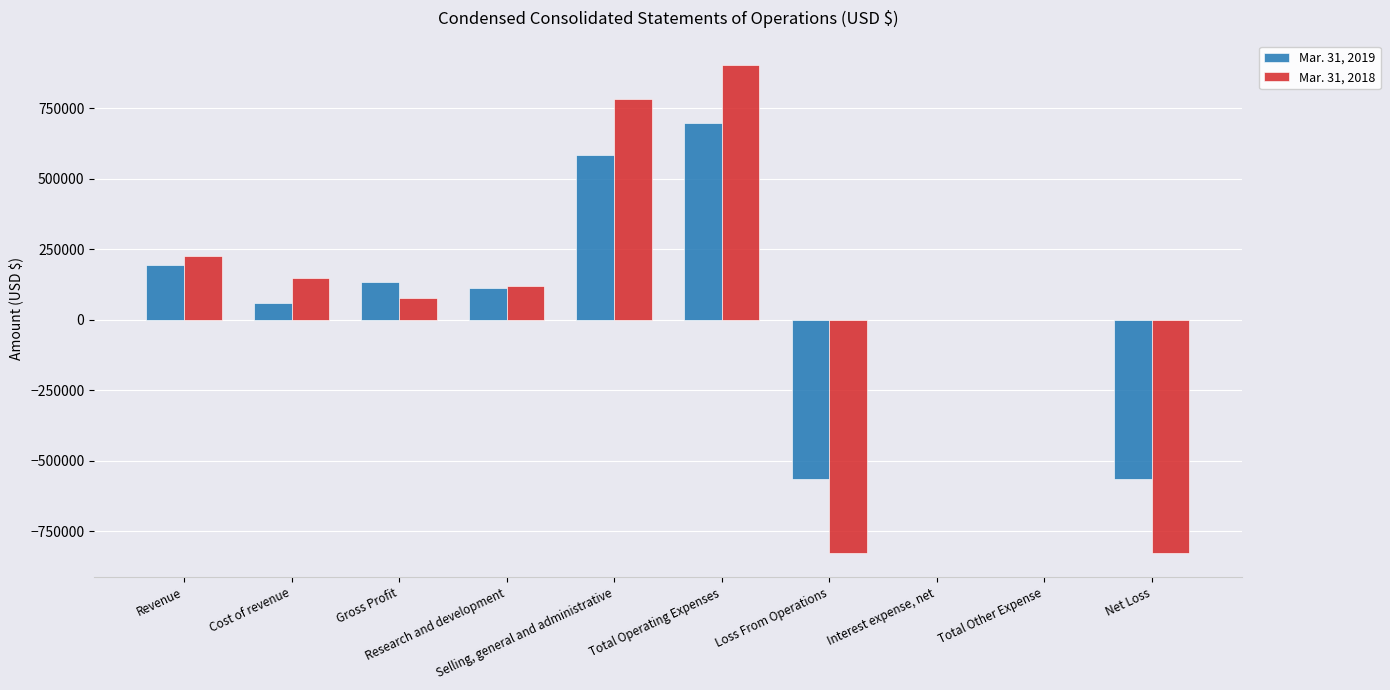

How many series are shown in this chart?

2